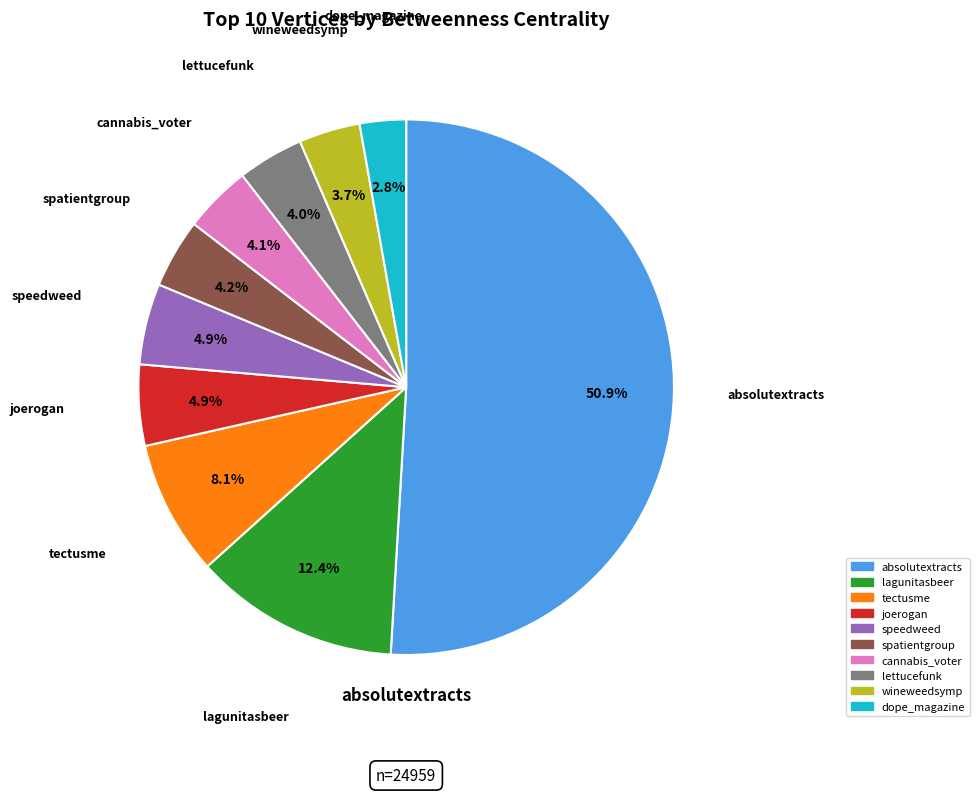

Which category accounts for the majority?

absolutextracts